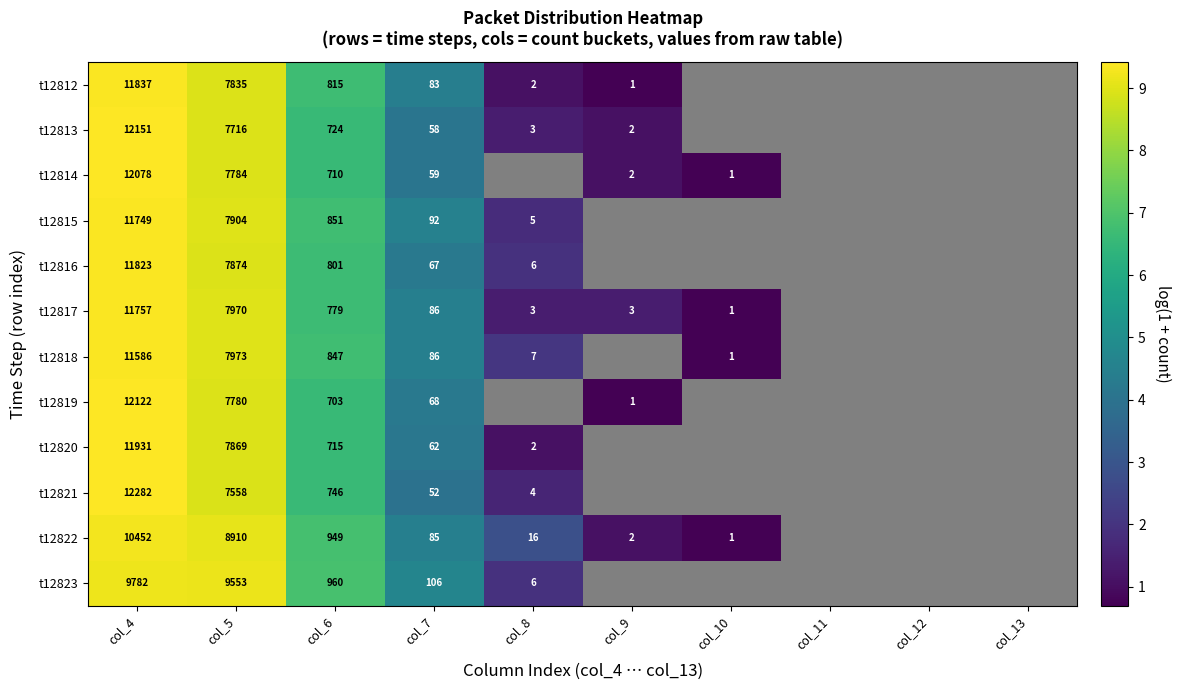

Is the value of t12813 at col_9 greater than the value of t12821 at col_4?

No